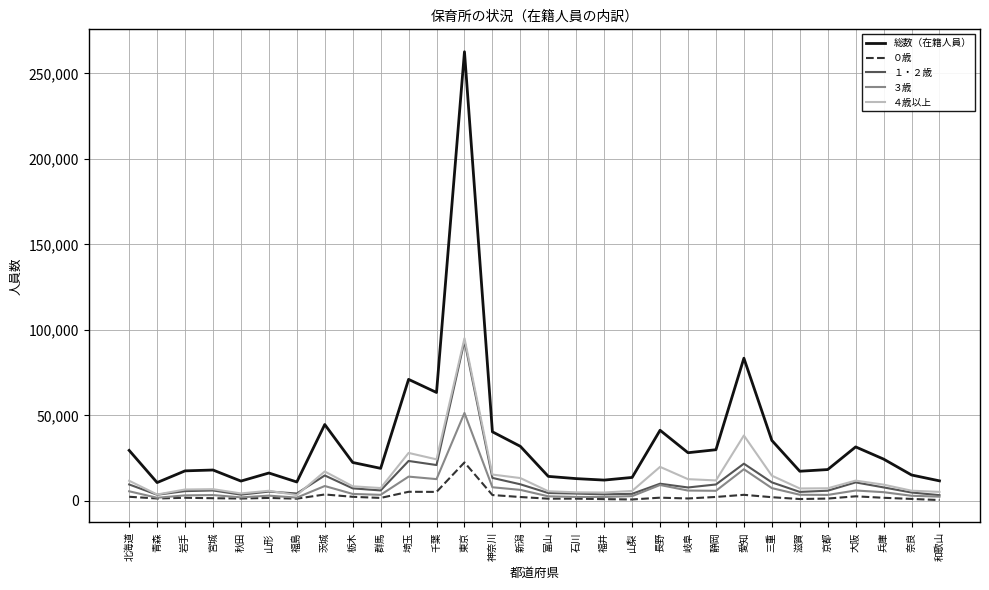

Does the chart have visible grid lines?

Yes